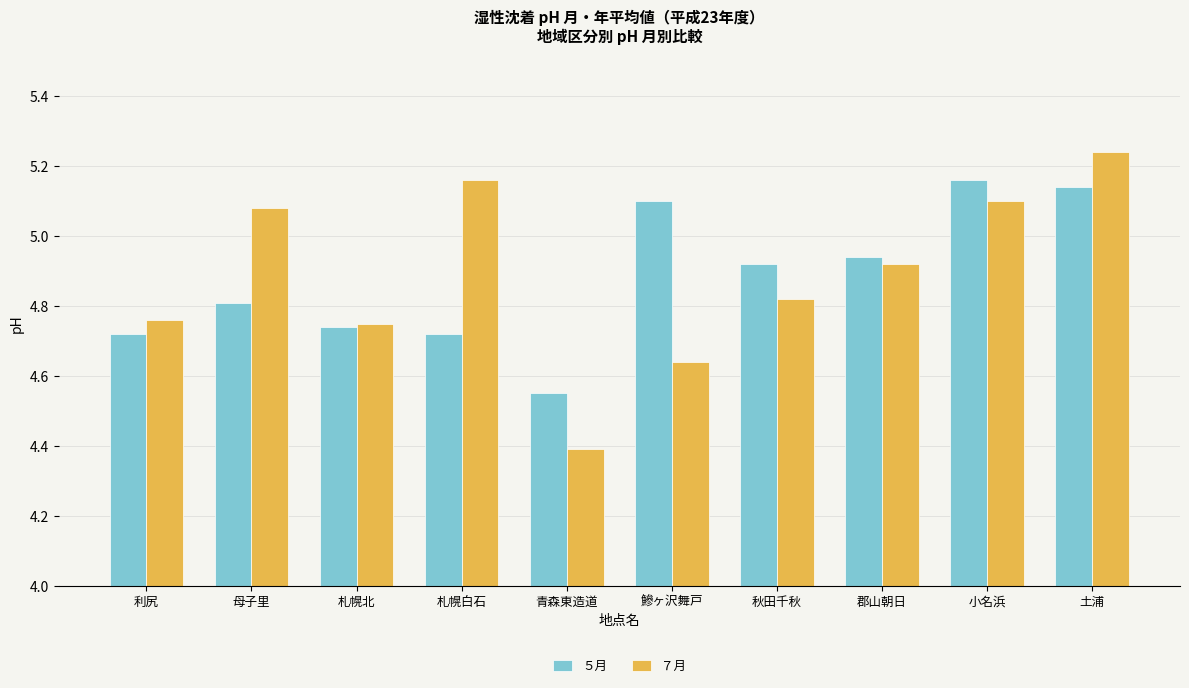

What is the label of the 10th bar from the right?

利尻